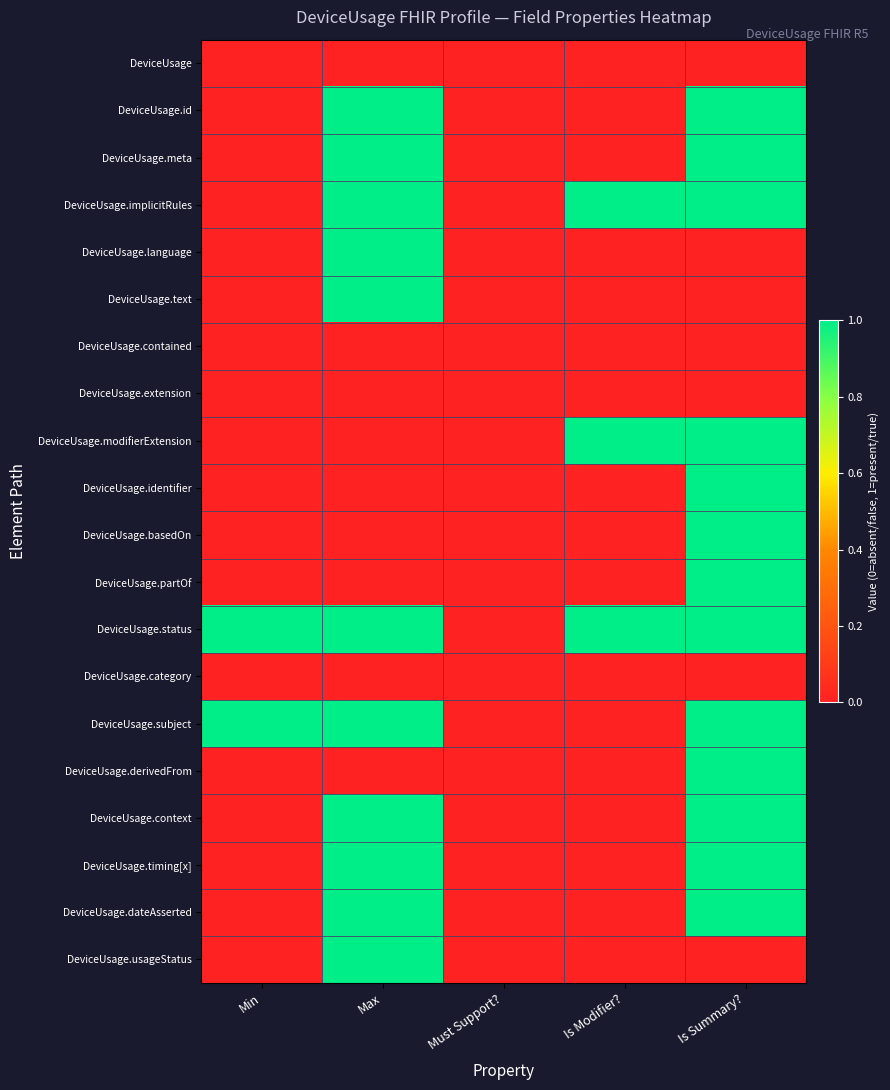

At which category does the chart reach its peak across all series?

Max